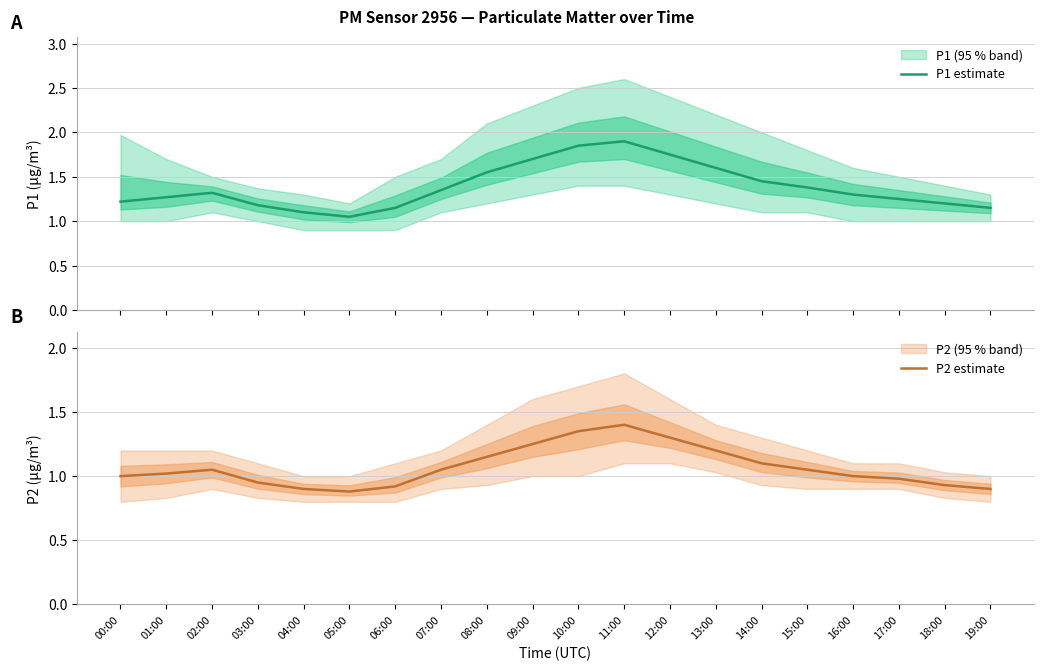

True or false: P2 estimate and P1 estimate intersect in this chart.

False